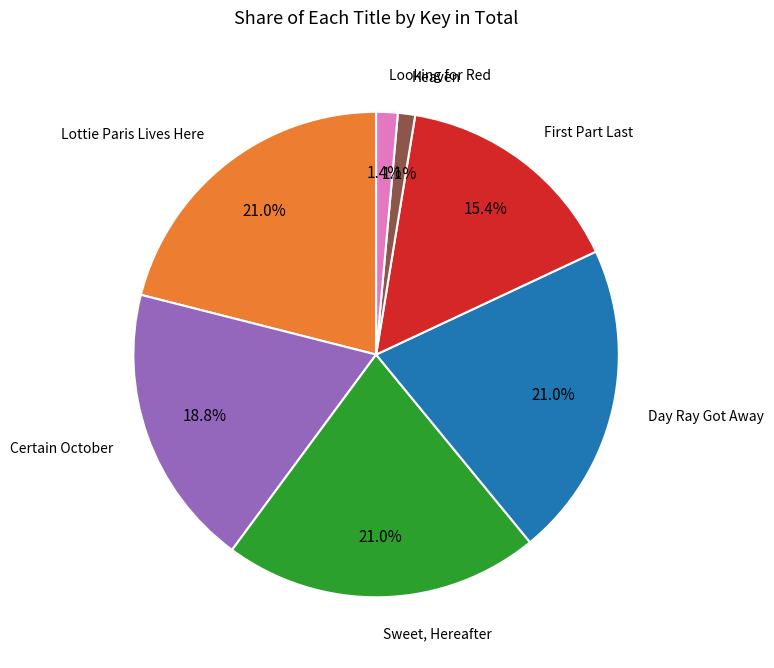

To the nearest percent, what is the difference between the largest and smallest slice percentages?

20%